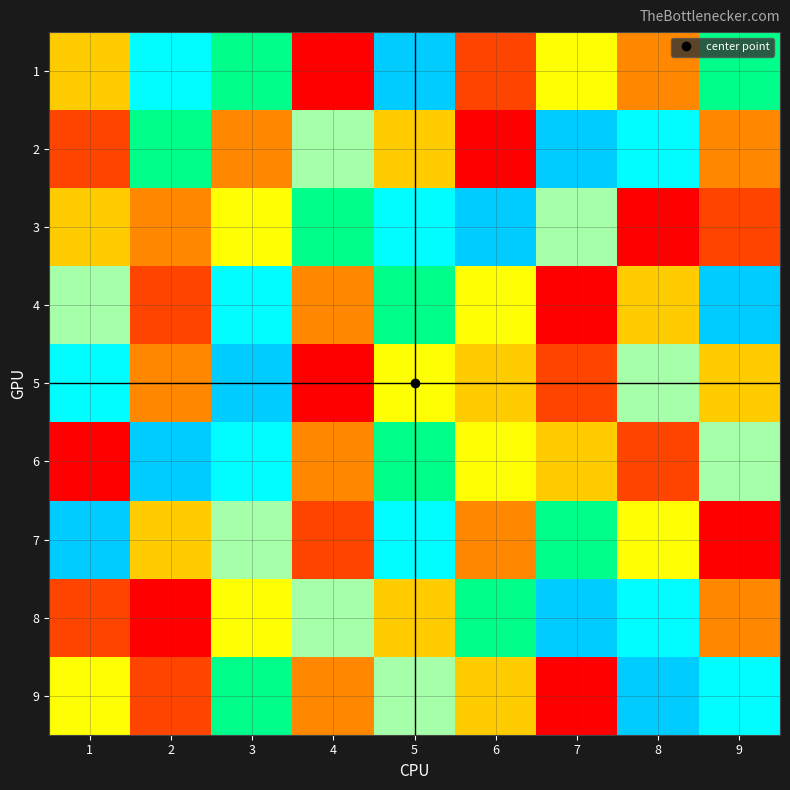

Which has a higher value, 4 or 3?

3